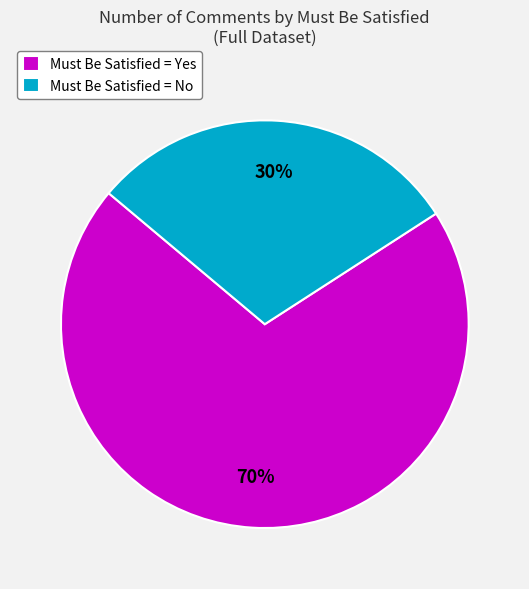

What percentage is the Must Be Satisfied = No slice, to the nearest percent?

30%